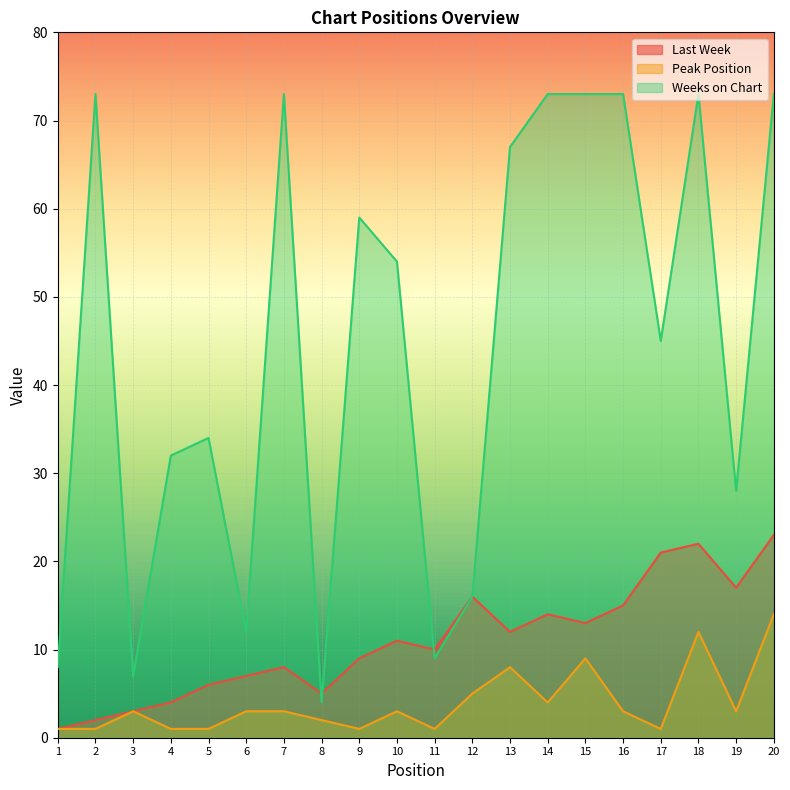

True or false: Peak Position has more than 1 points higher than both neighbors.

True